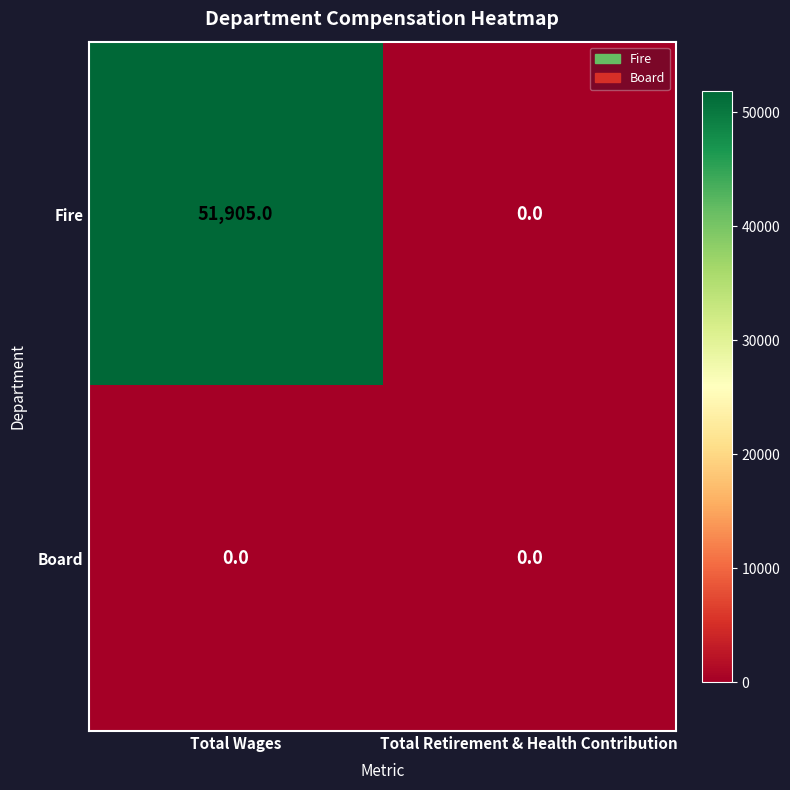

Which category has the highest value in the Fire series?

Total Wages